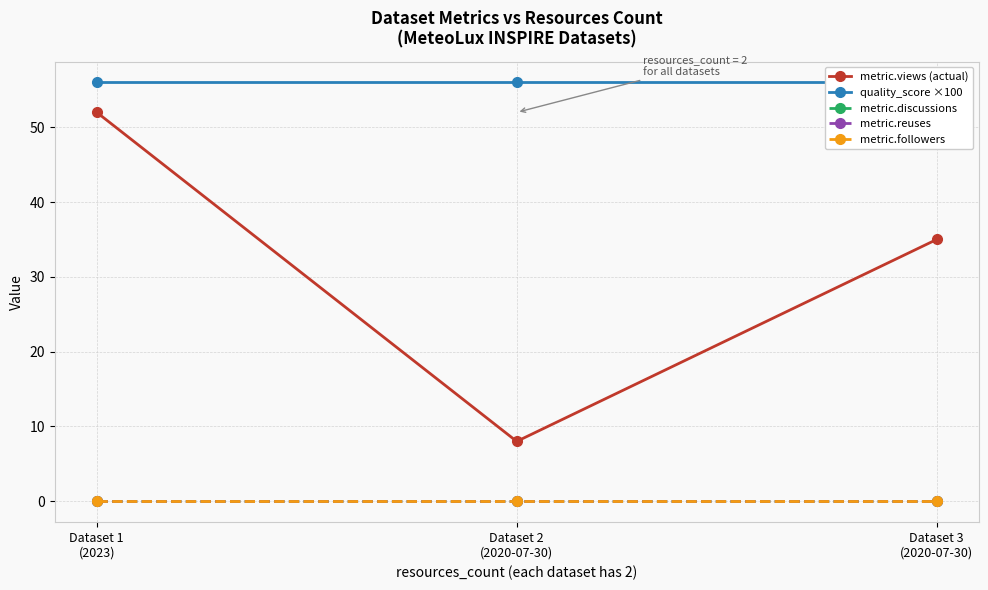

List the labels in order of metric.reuses value, smallest first.

Dataset 1
(2023), Dataset 2
(2020-07-30), Dataset 3
(2020-07-30)